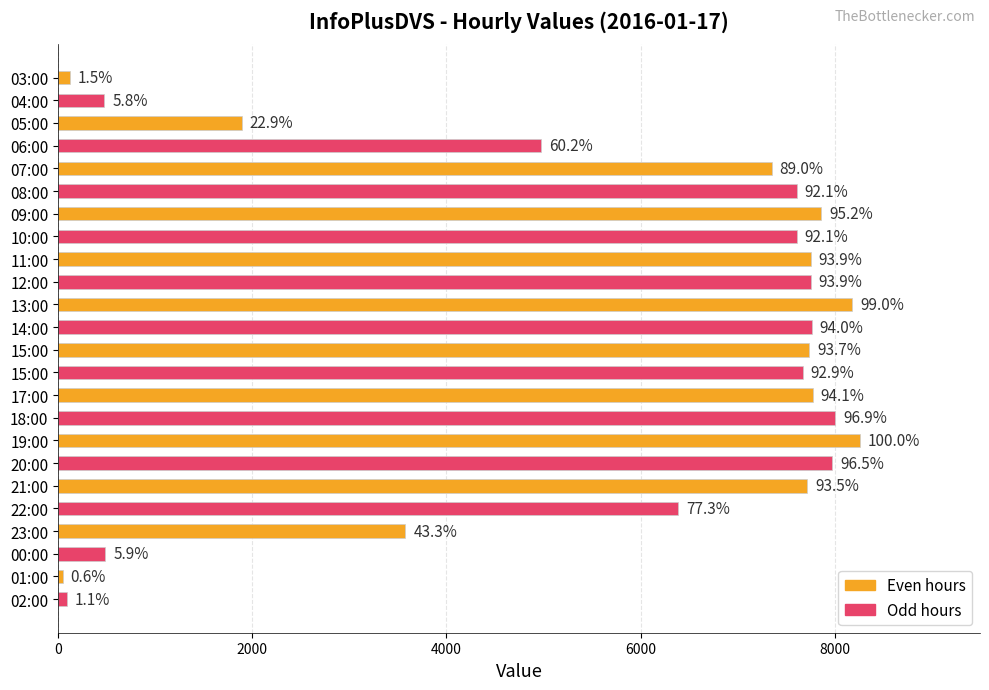

Are the bars horizontal?

Yes